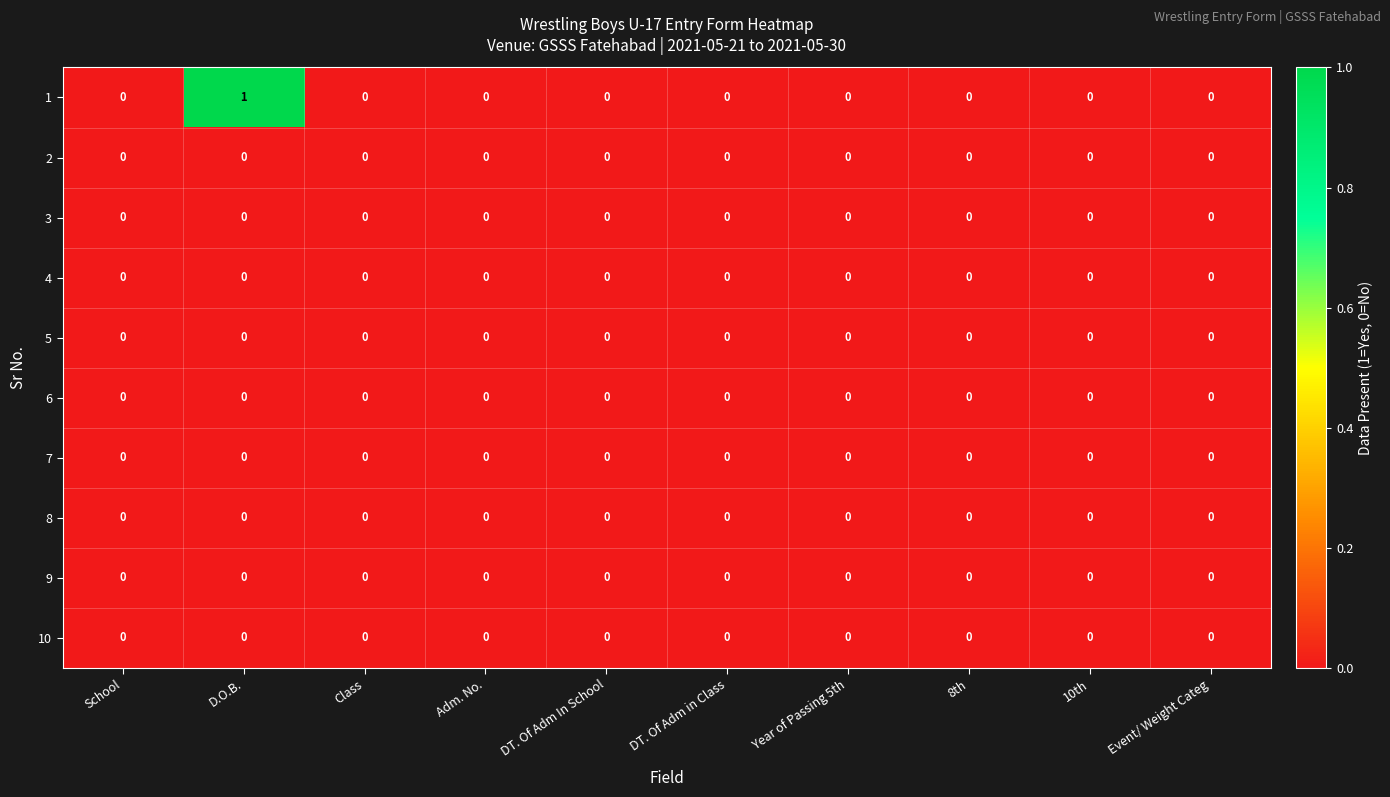

At which category is the sum across all series the highest?

D.O.B.